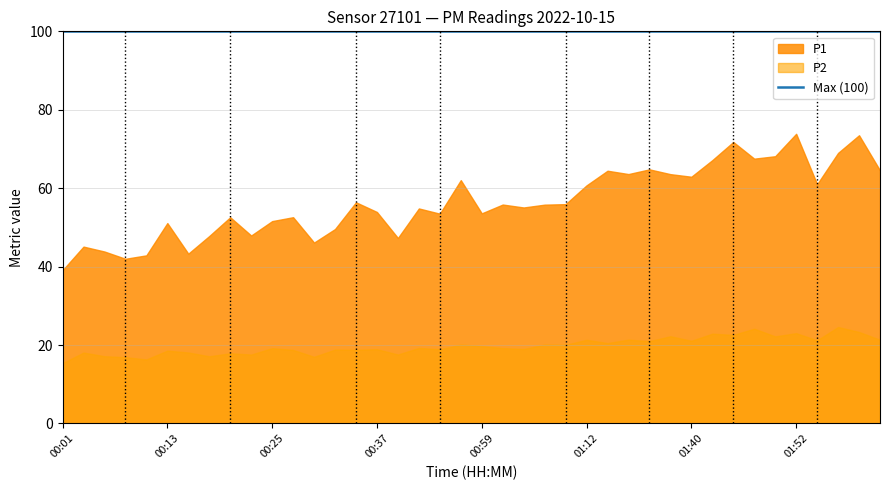

What is the label of the 31st point from the right?

00:22